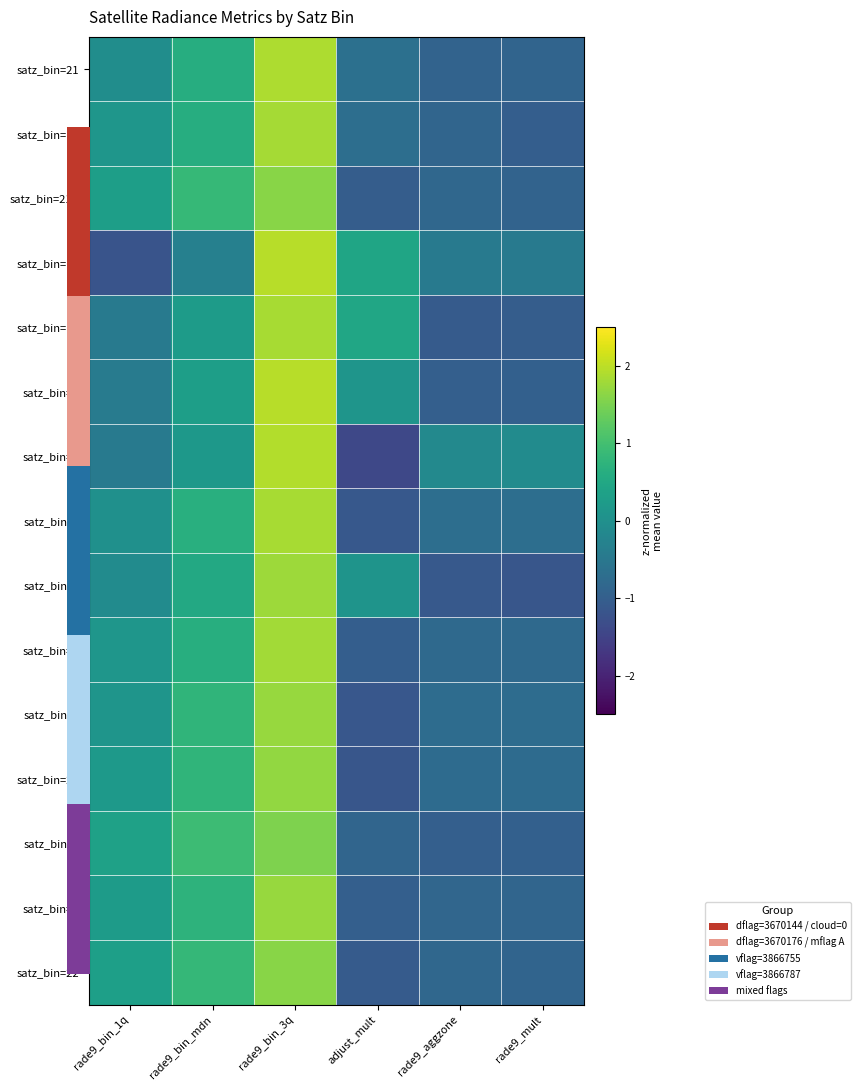

At how many categories does at least one series exceed 0?

4